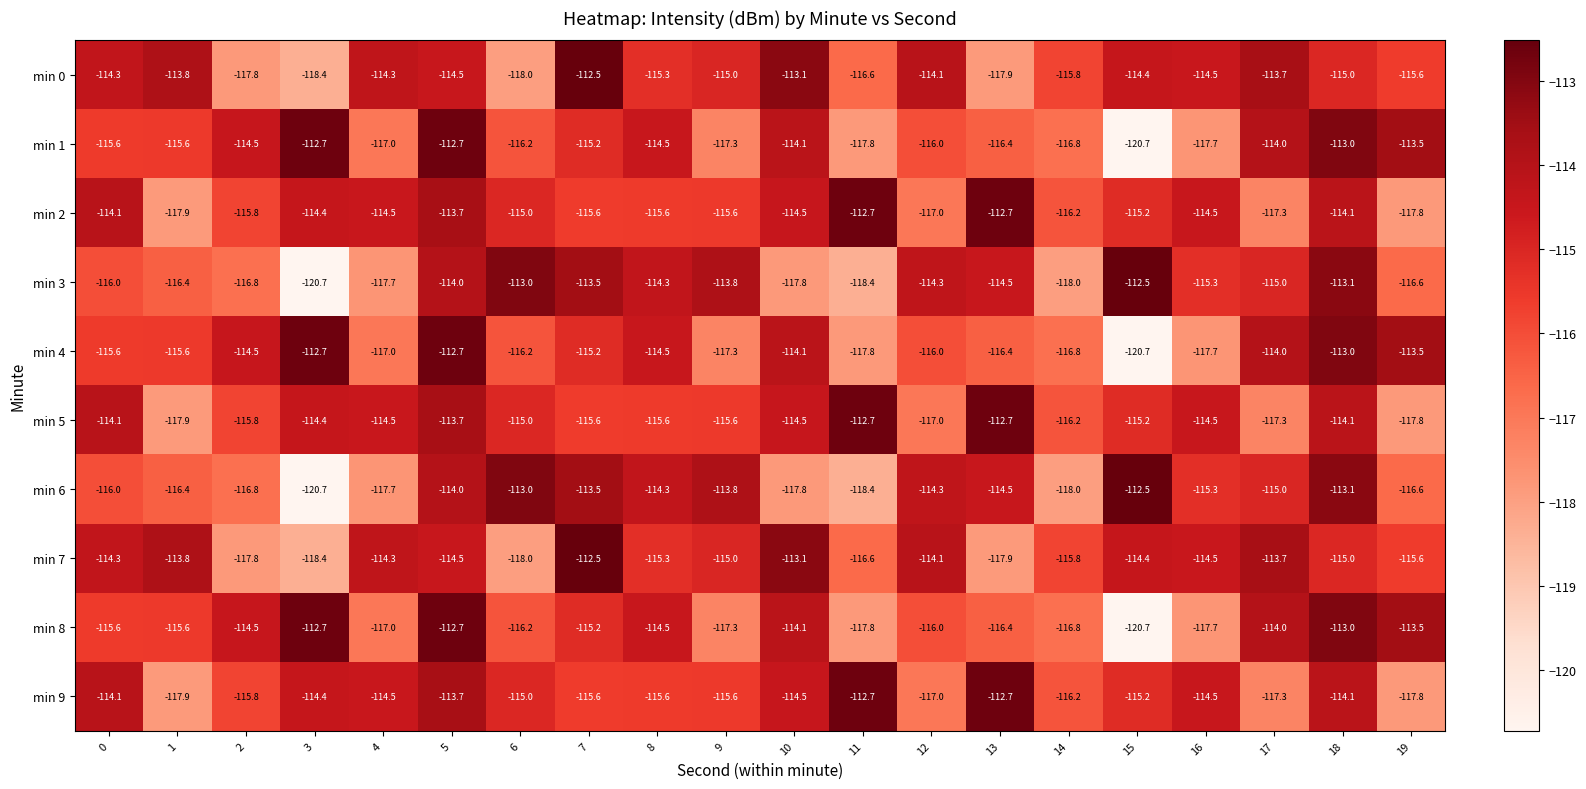

True or false: min 5 has a value of -79.9 at 1.

False